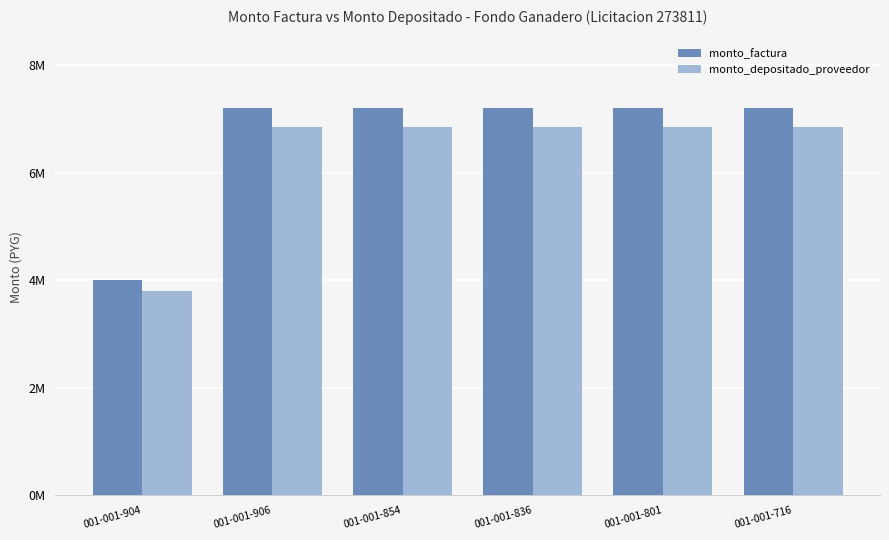

Reading left to right, what are all the values shown in this chart?

monto_factura: 4000000	7200000	7200000	7200000	7200000	7200000
monto_depositado_proveedor: 3803927	6847069	6847069	6847069	6847069	6847069